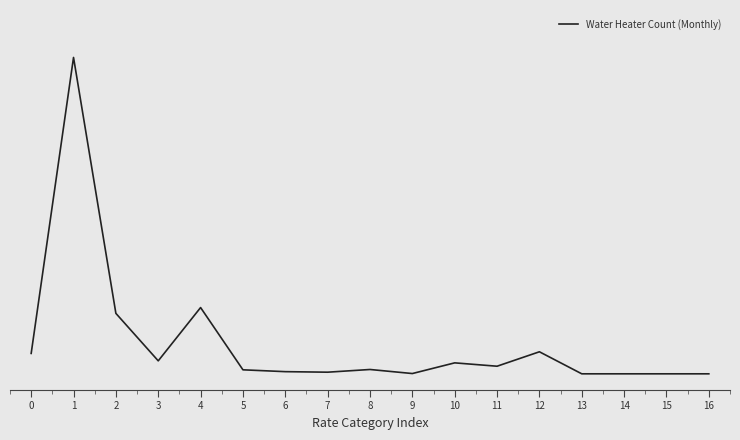

Rank the categories by value from lowest to highest.

13, 14, 15, 16, 9, 7, 6, 5, 8, 11, 10, 3, 0, 12, 2, 4, 1